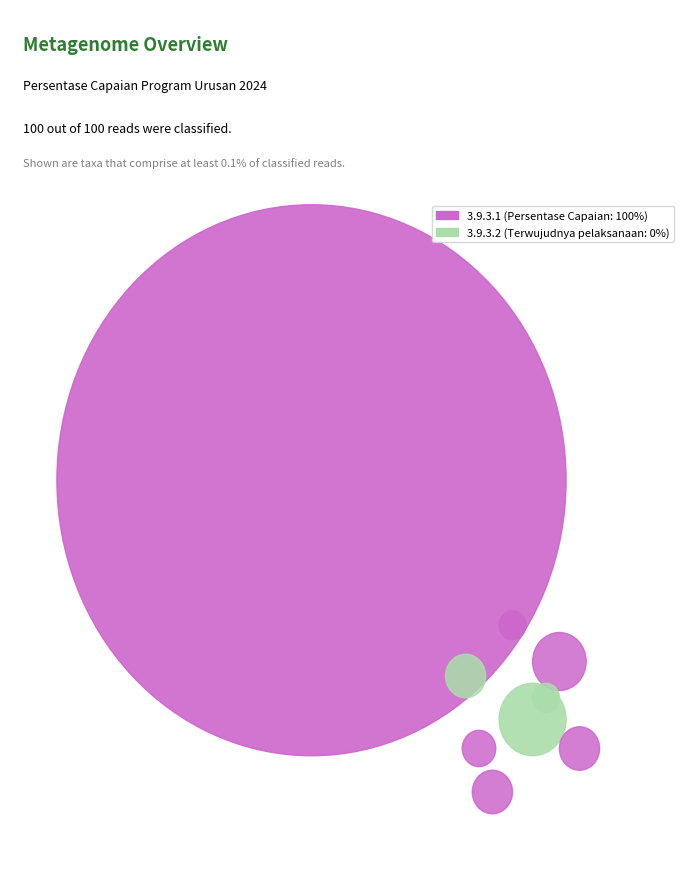

To the nearest percent, what is the difference between the 3.9.3.2 and 3.9.3.1 slice percentages?

100%